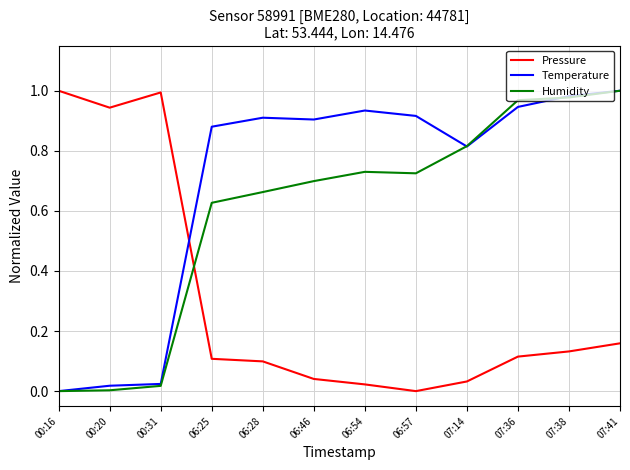

True or false: Humidity has more than 0 interior local peaks.

True